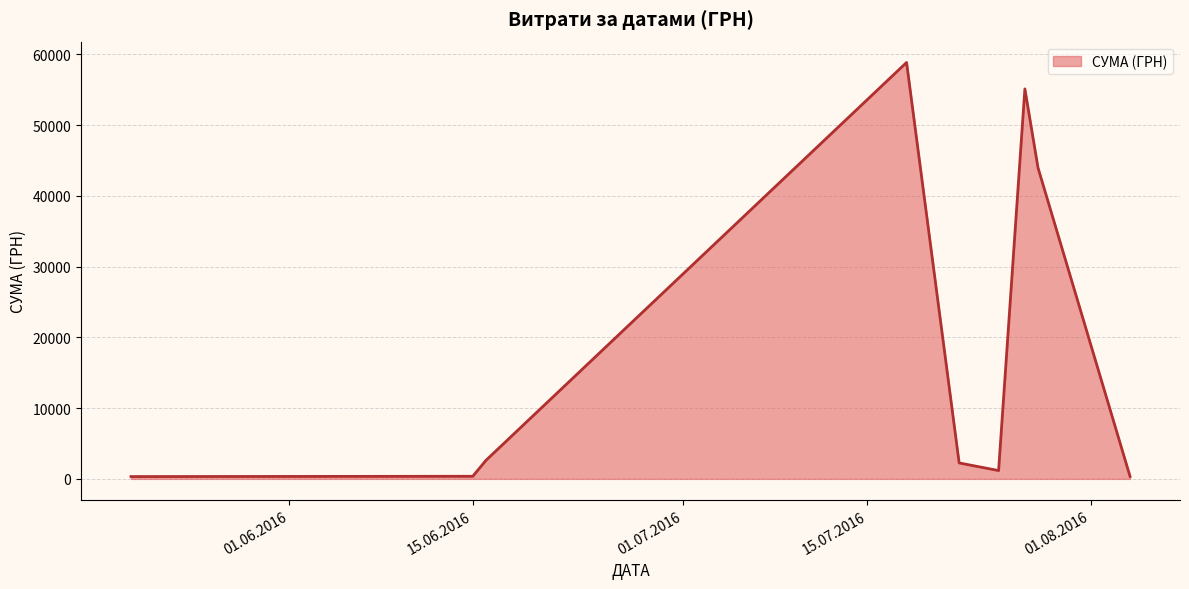

Does the chart have visible grid lines?

Yes